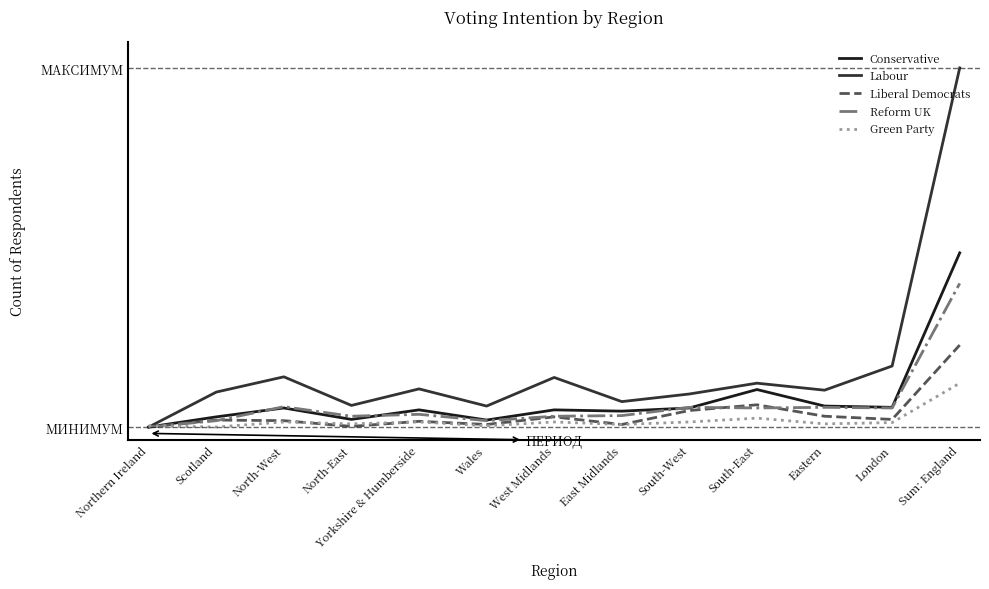

Is this an area chart (filled region under the line)?

No